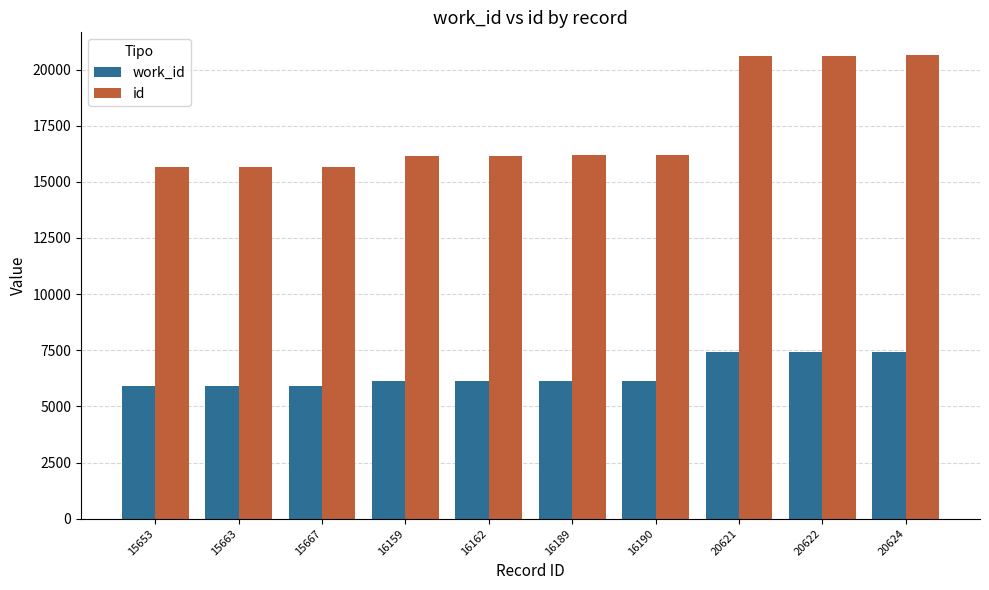

What is the maximum value for work_id?

7433